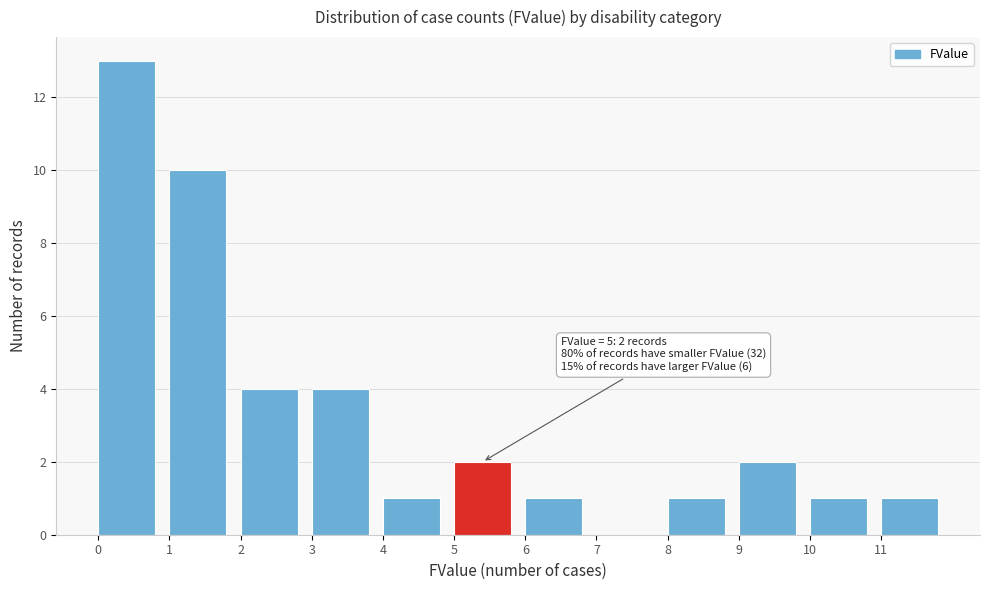

Over which range of the x-axis is the bar tallest?

0 to 1